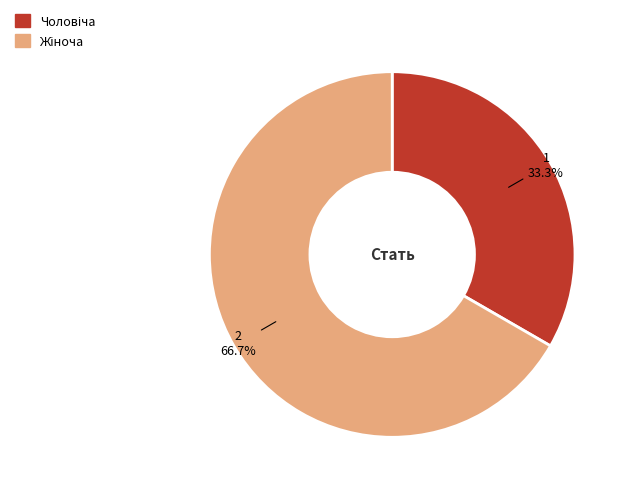

Does any single category account for the majority?

Yes